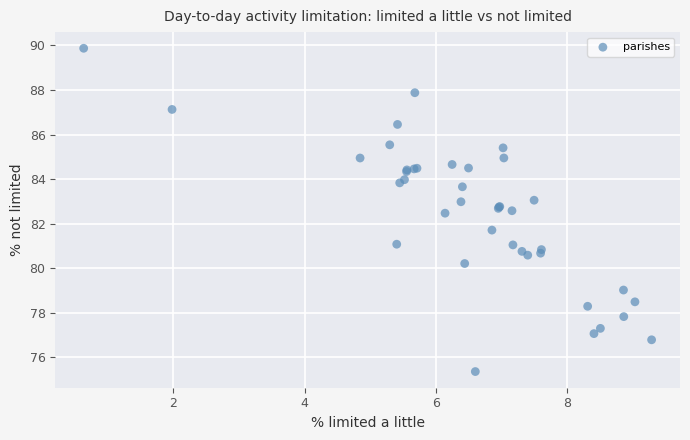

What Y value in the scatter plot is closest to 82?

81.7